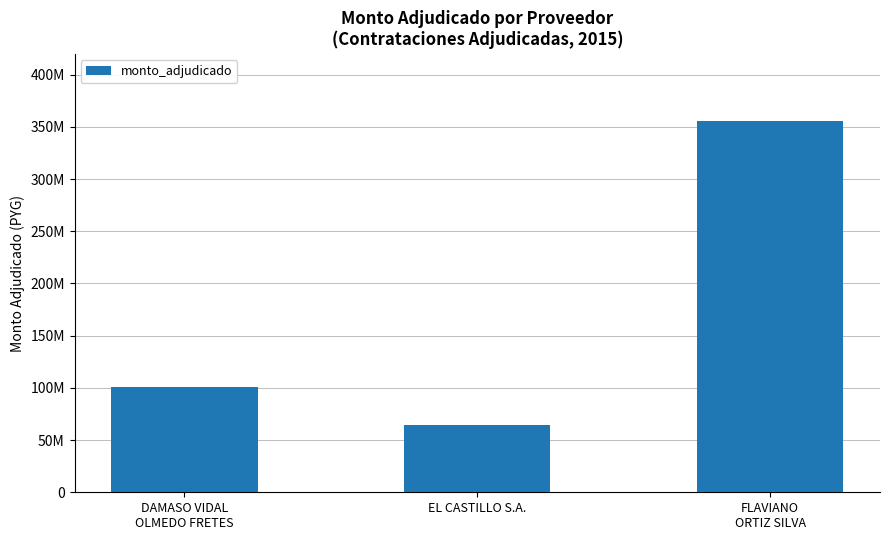

What is the difference between the values at DAMASO VIDAL
OLMEDO FRETES and FLAVIANO
ORTIZ SILVA?

254892000